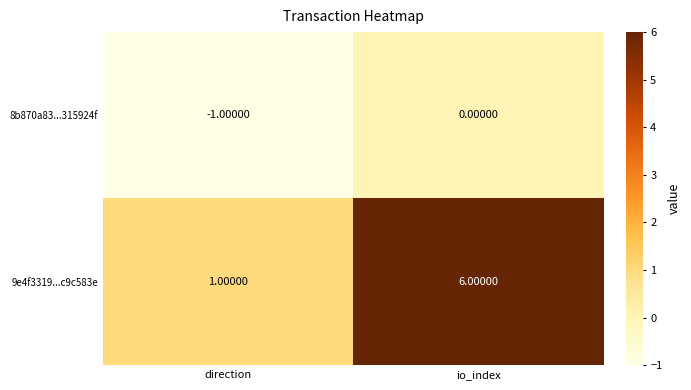

At which category is the sum across all series the highest?

io_index